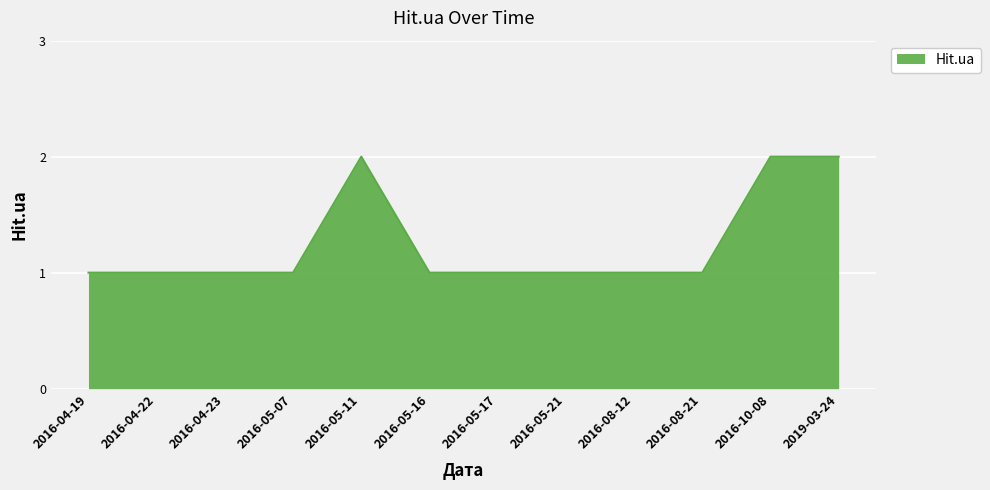

What is the greatest value displayed?

2